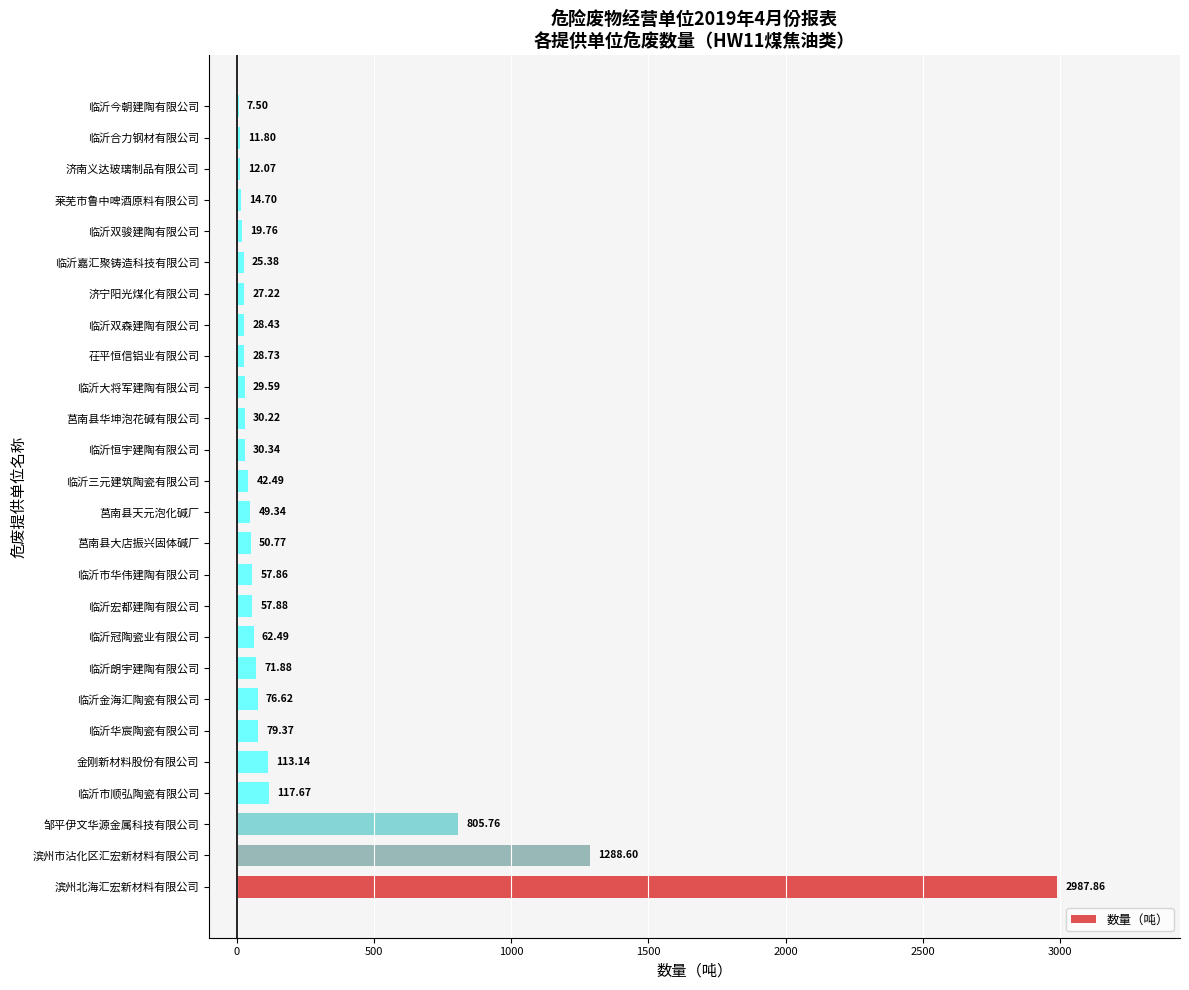

At which category does the chart reach its peak across all series?

滨州北海汇宏新材料有限公司